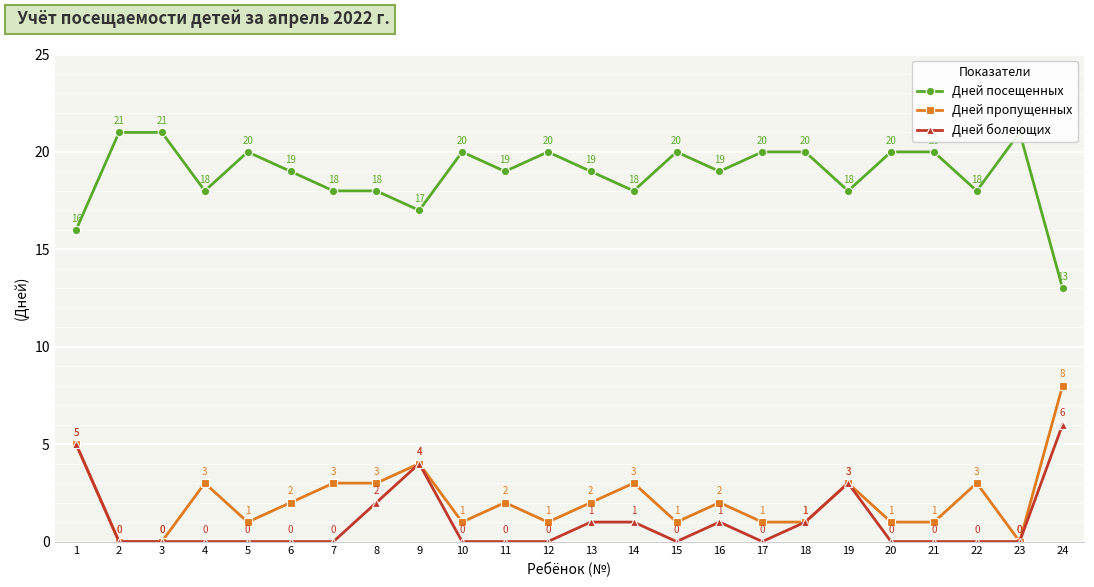

How many series are shown in this chart?

3